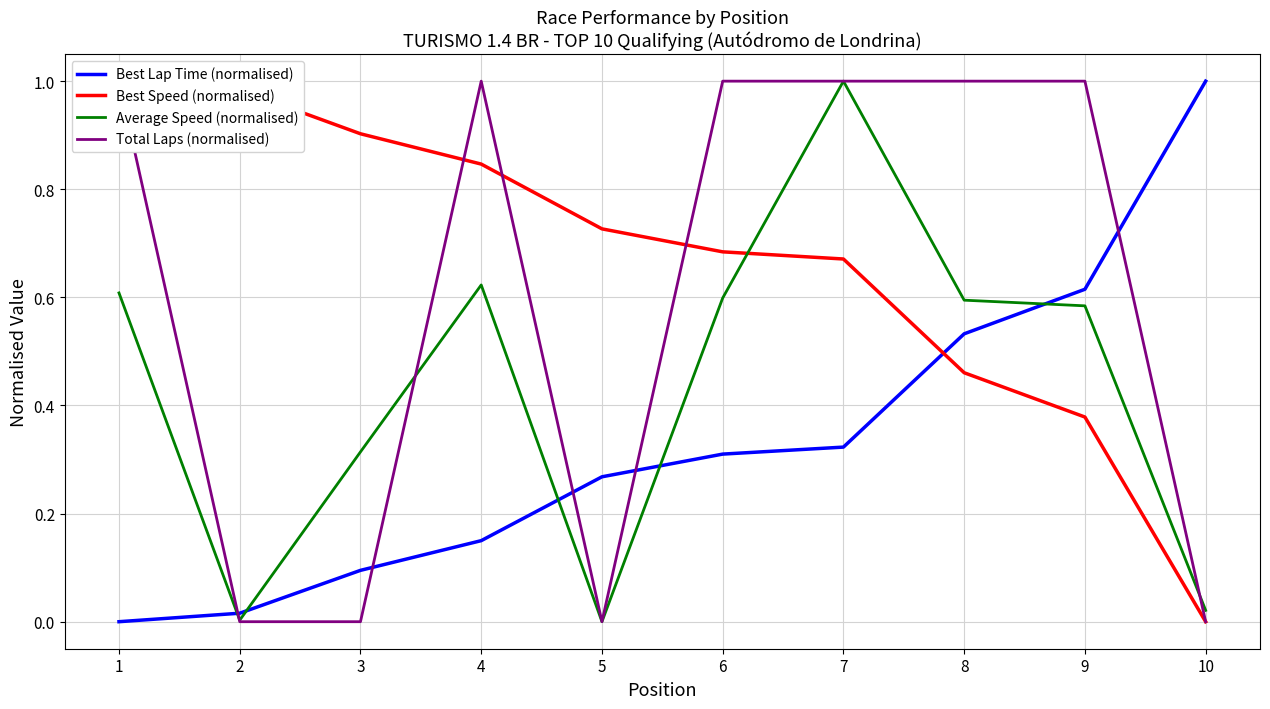

Rank the series by their maximum value, from highest to lowest.

Best Lap Time (normalised), Best Speed (normalised), Average Speed (normalised), Total Laps (normalised)